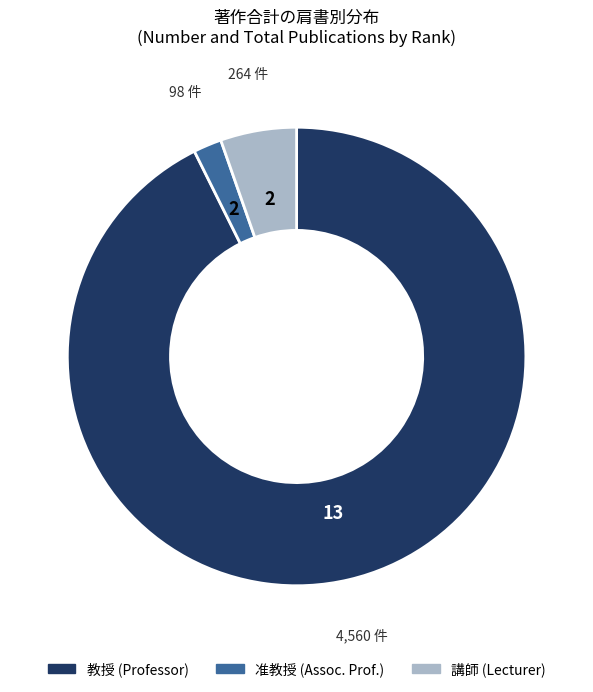

Is there a majority slice in this chart?

Yes